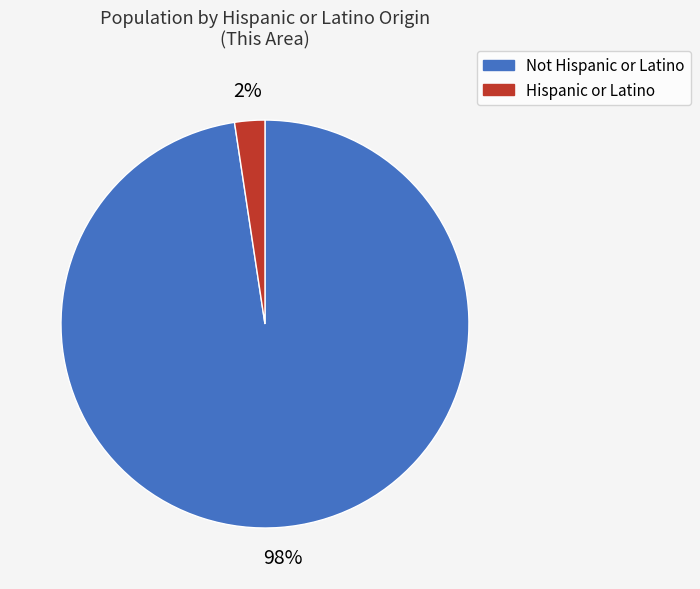

Rank the categories by value from highest to lowest.

Not Hispanic or Latino, Hispanic or Latino